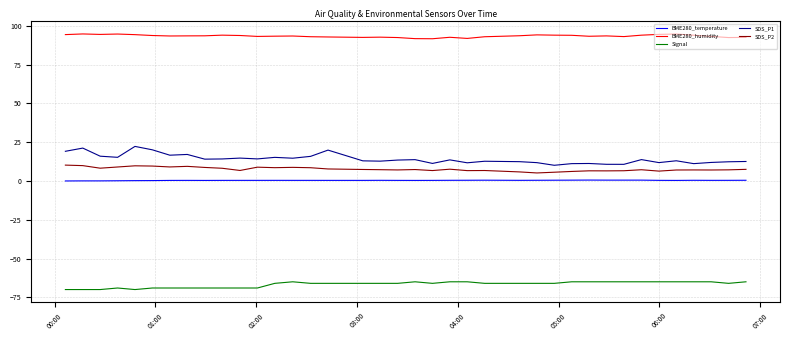

Which series has the largest total across all categories?

BME280_humidity